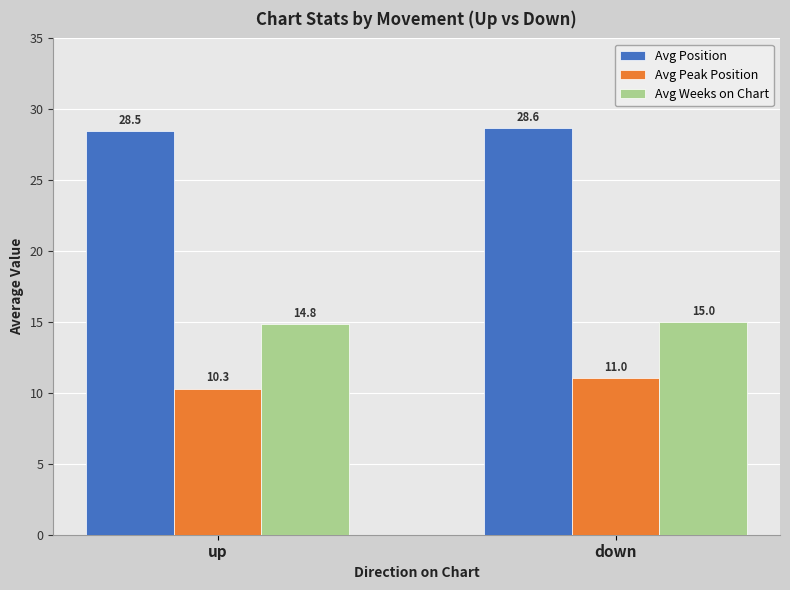

How many Avg Weeks on Chart values are between 14 and 15?

2